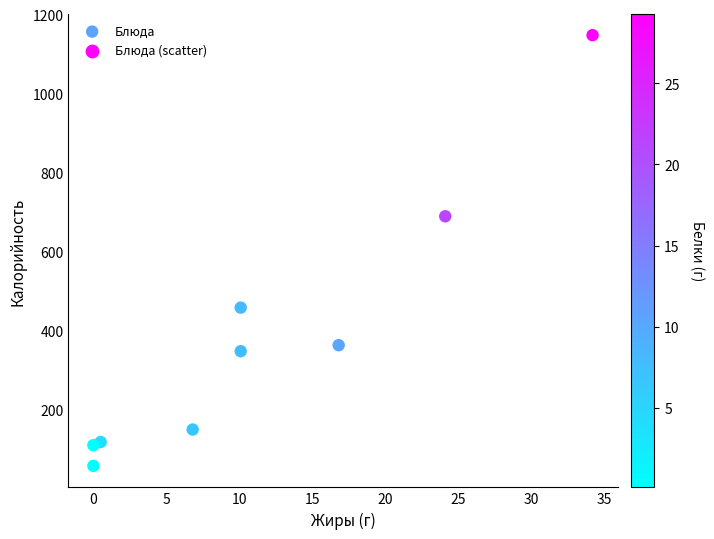

What Y value in the scatter plot is closest to 602?

689.6